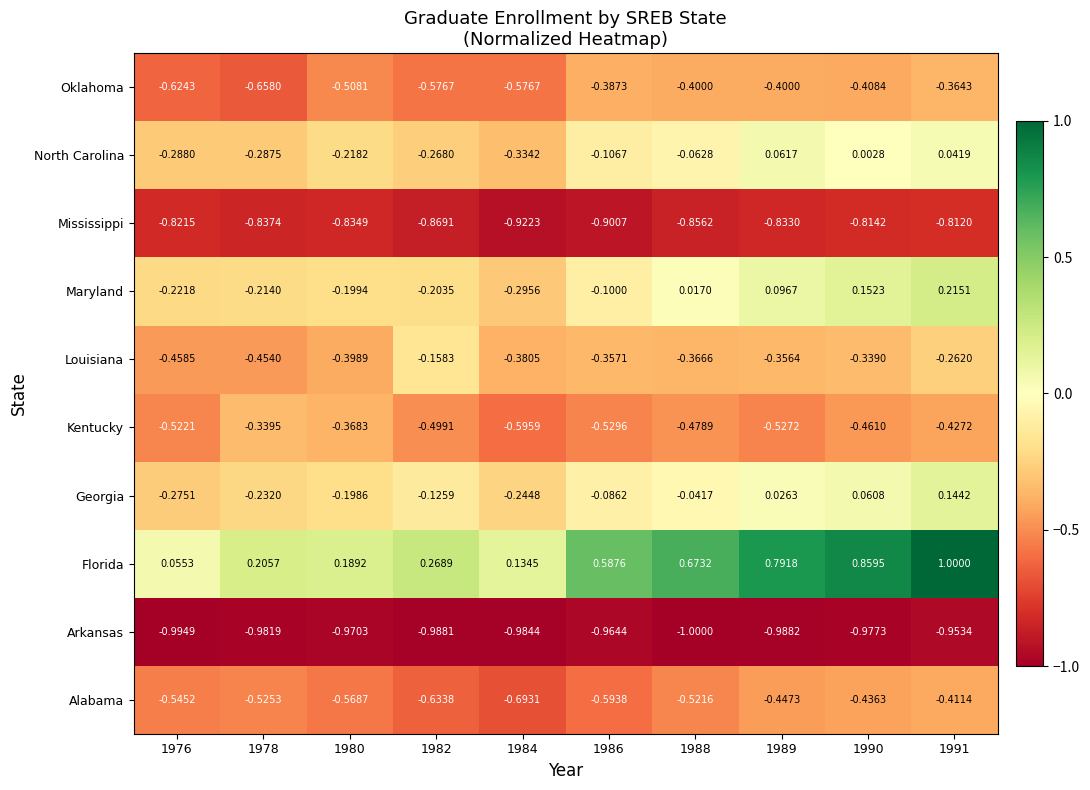

What is the difference between the highest and lowest values at 1988?

1.7